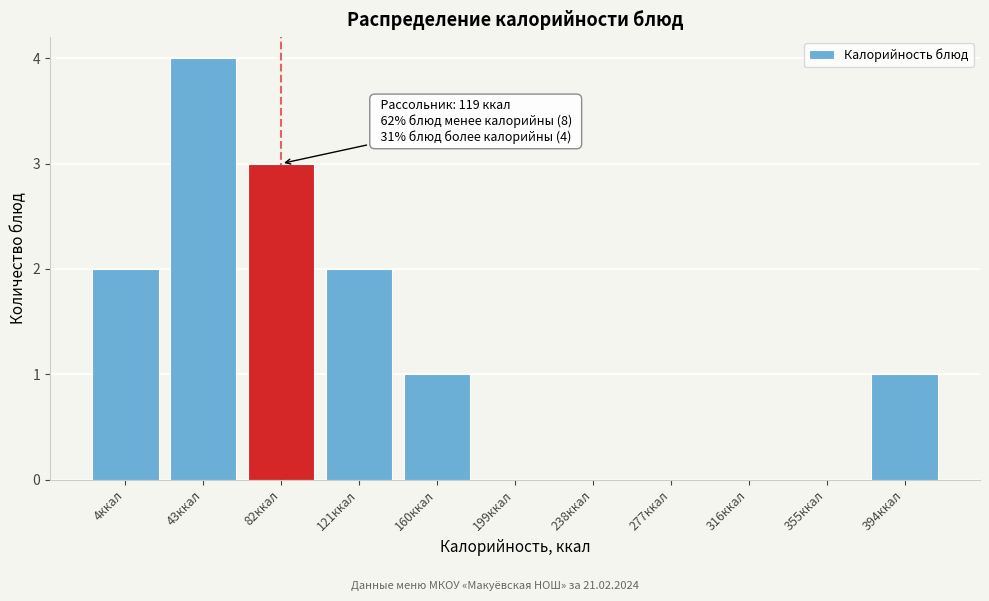

Reading left to right, what are all the values shown in this chart?

4ккал=2	43ккал=4	82ккал=3	121ккал=2	160ккал=1	199ккал=0	238ккал=0	277ккал=0	316ккал=0	355ккал=0	394ккал=1